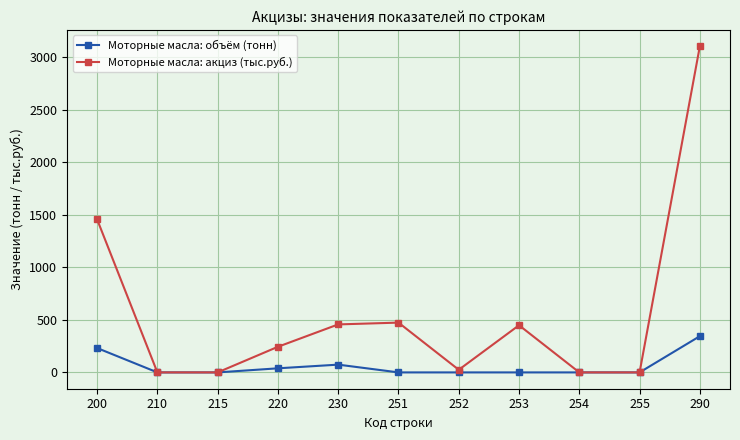

At which label does Моторные масла: акциз (тыс.руб.) reach its peak?

290